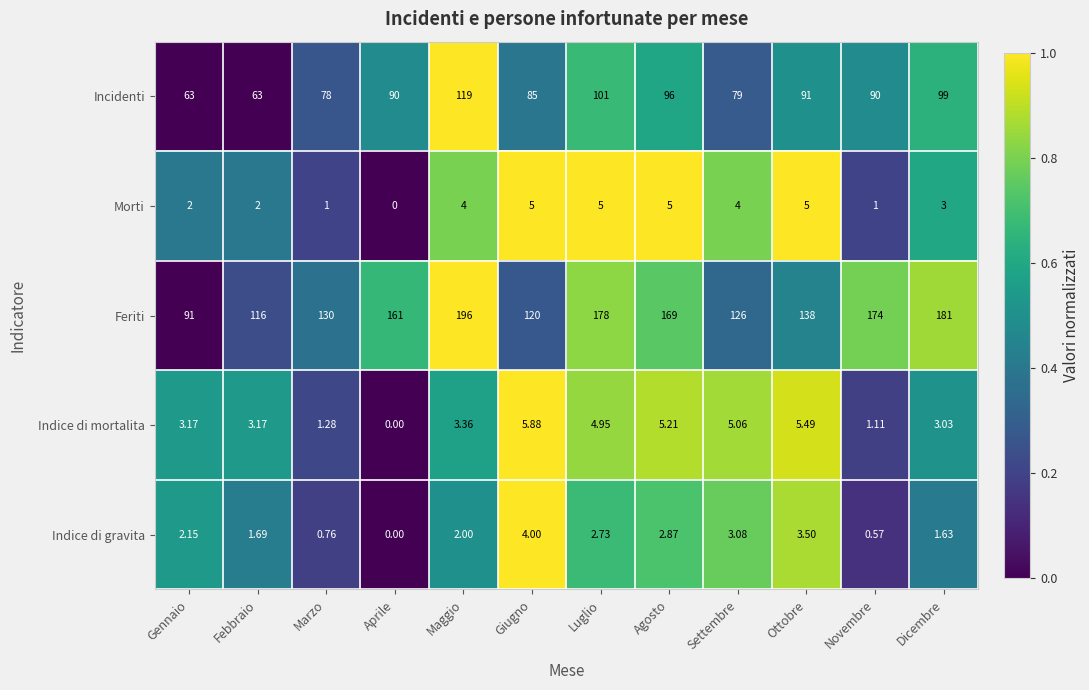

At Settembre, list the series in order from smallest to largest.

Indice di gravita, Morti, Indice di mortalita, Incidenti, Feriti